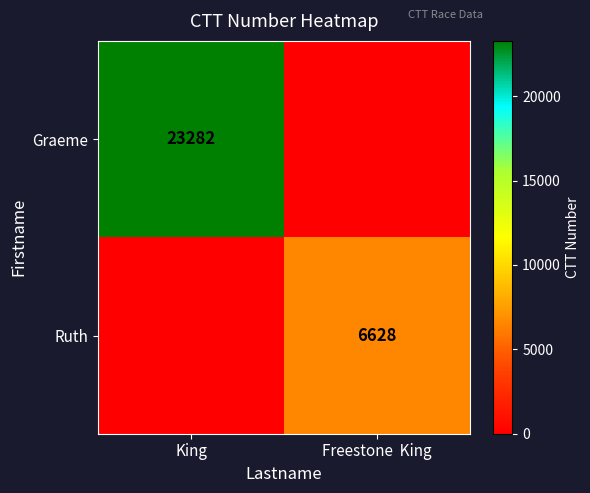

At how many categories does at least one series exceed 19594?

1